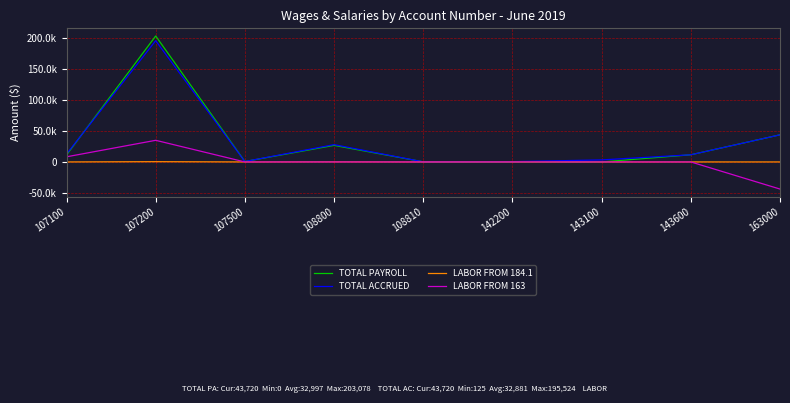

Does the chart have visible grid lines?

Yes